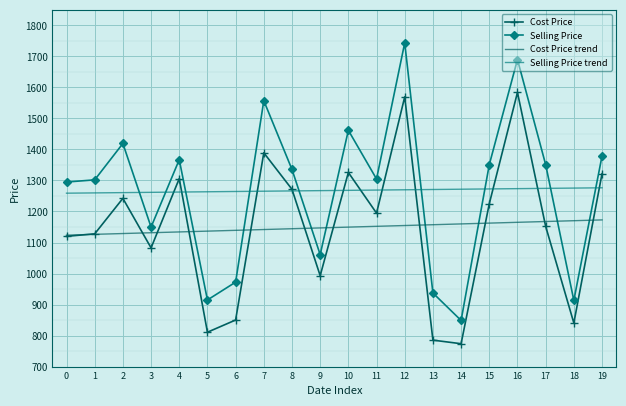

Is the value of Cost Price trend at 8 greater than the value of Selling Price trend at 11?

No